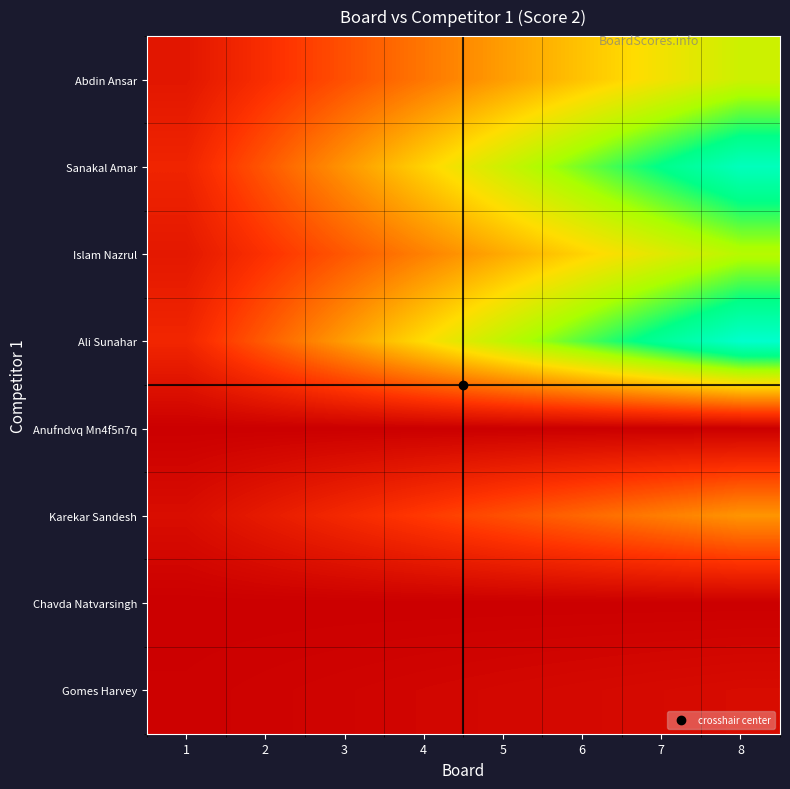

At which category is the sum across all series the highest?

8